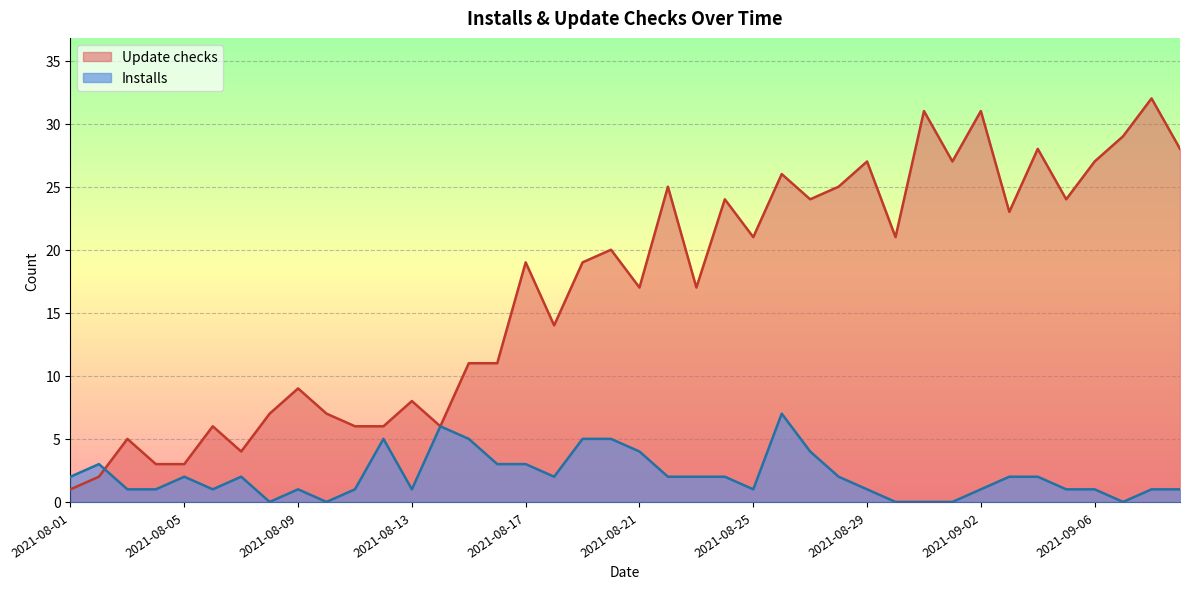

The Installs series shows 1 at 2021-09-06. True or false?

True